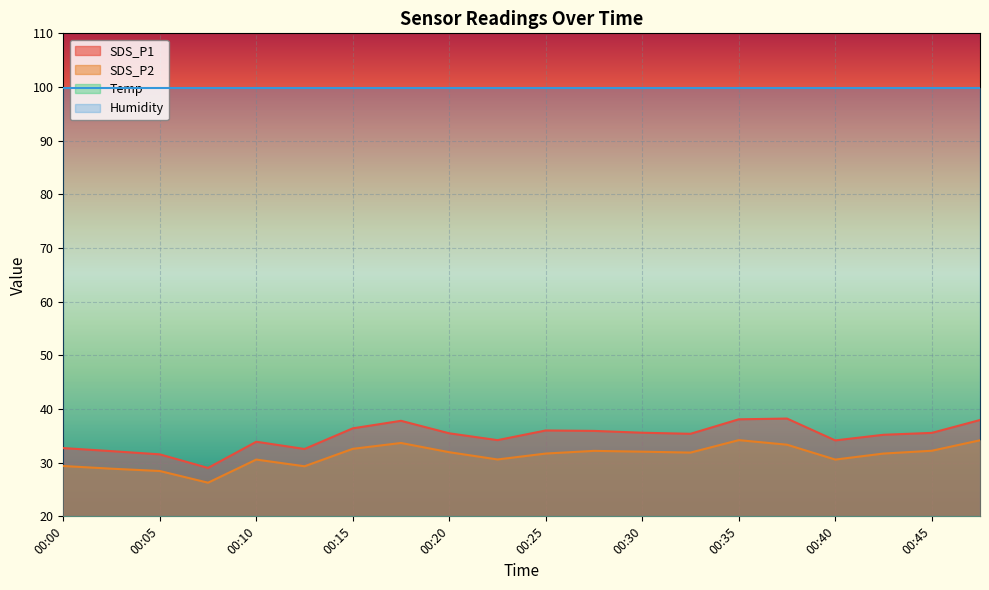

Which series has the widest spread of values?

SDS_P1